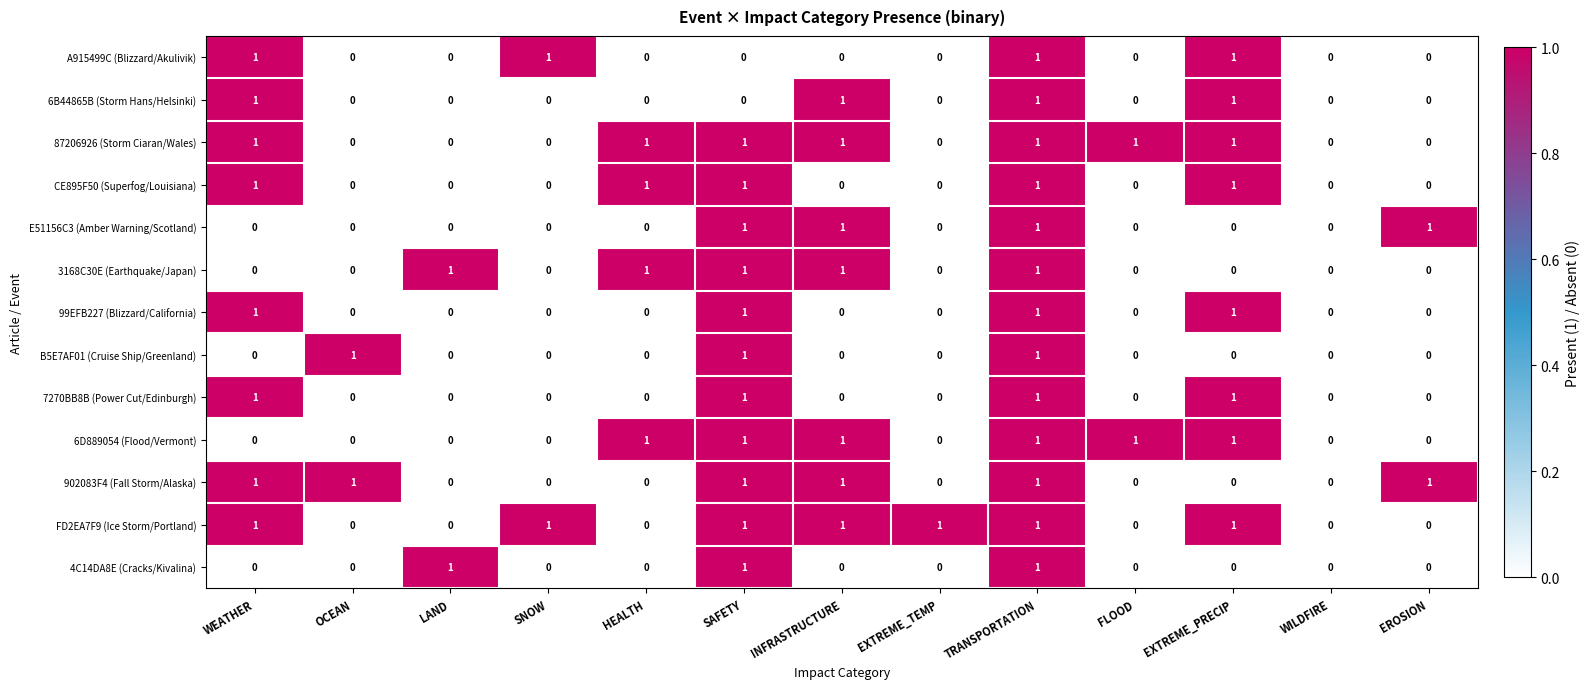

How many A915499C (Blizzard/Akulivik) values are between 0 and 1?

13